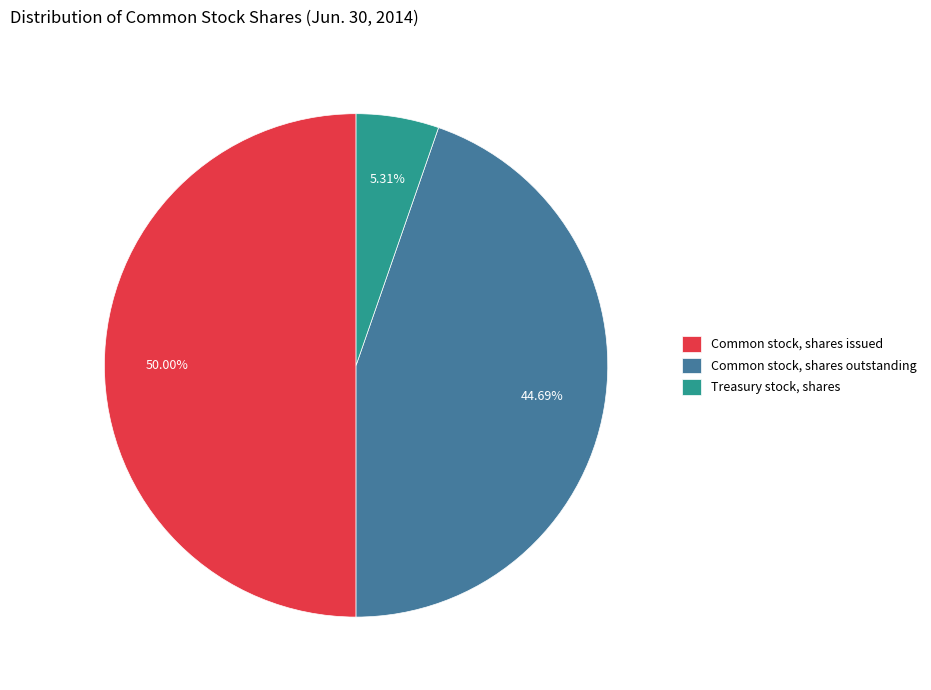

How many segments does this pie chart have?

3